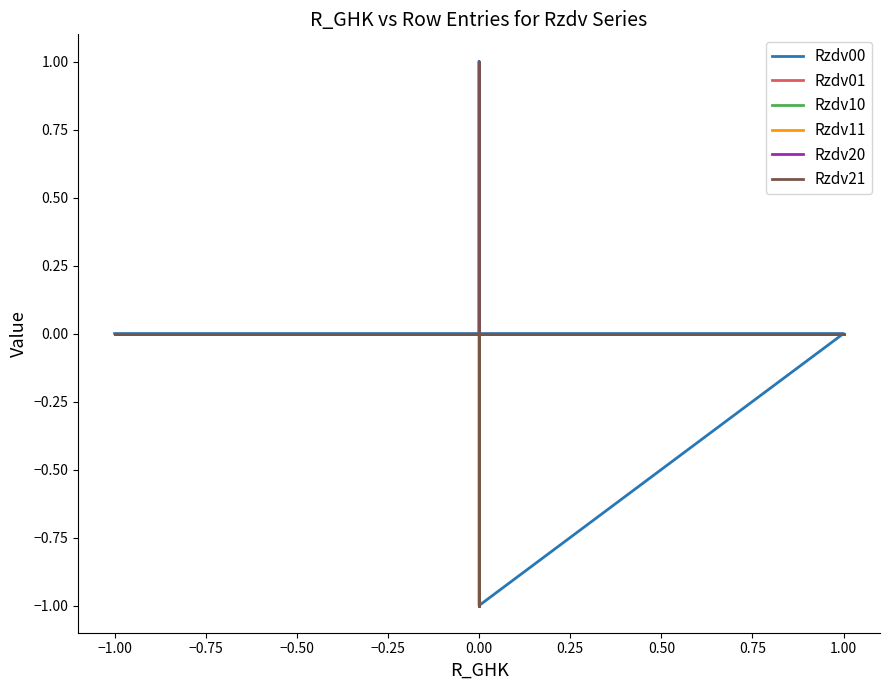

Is this an area chart (filled region under the line)?

No